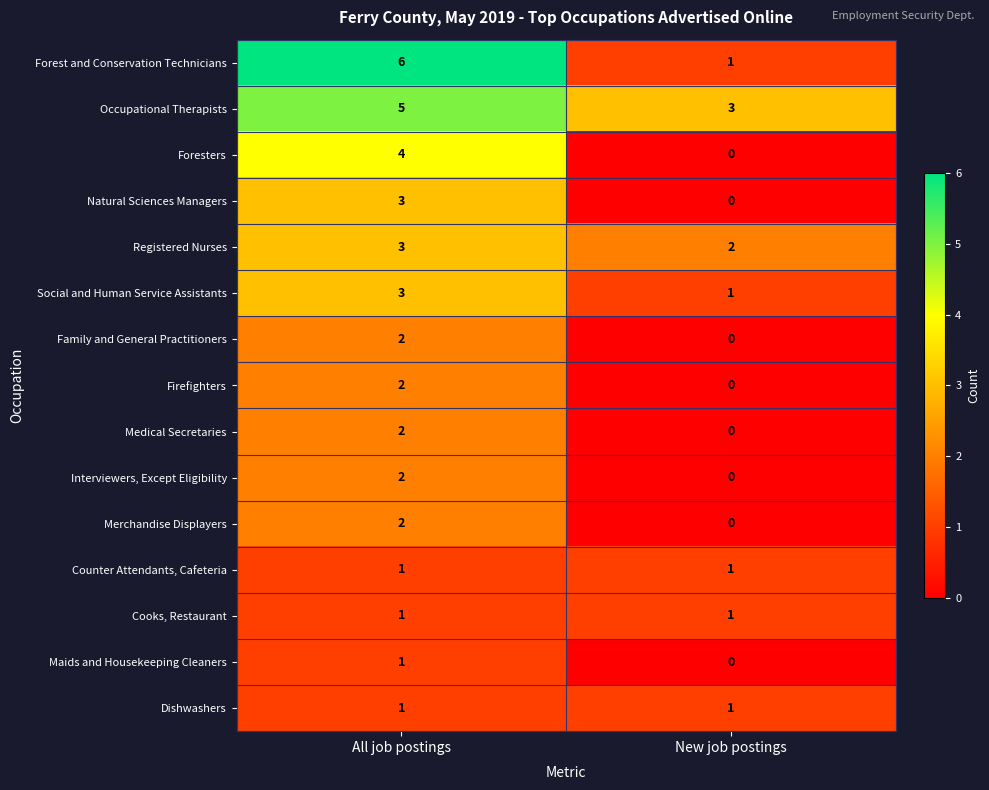

What is the total value across all series at All job postings?

38